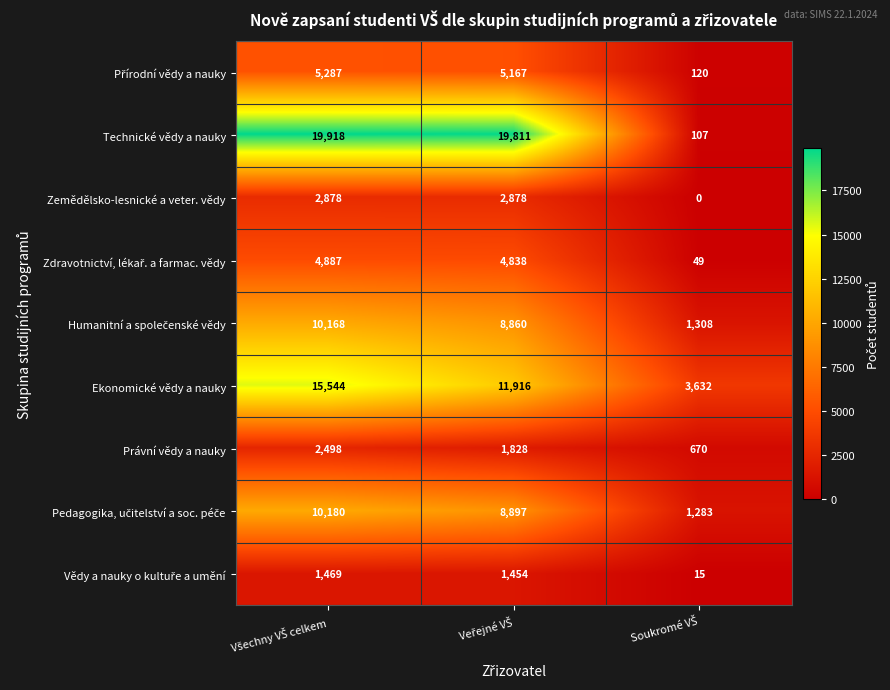

Which series has the largest range (max minus min)?

Technické vědy a nauky